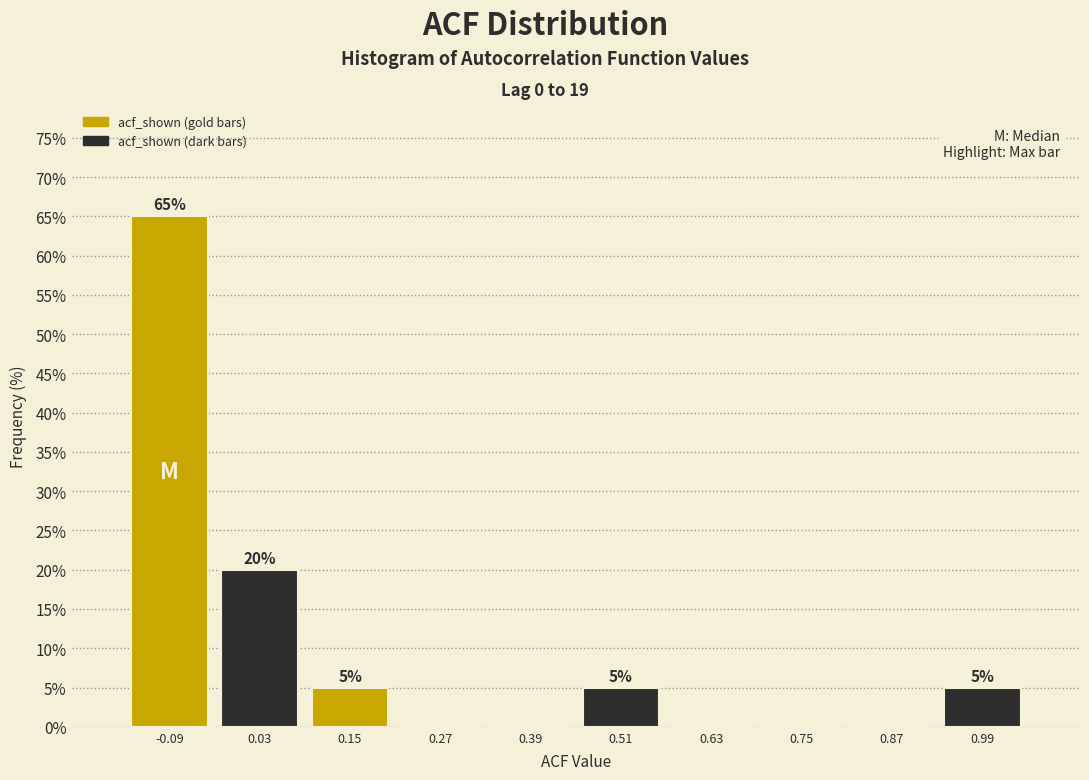

Which range on the x-axis has the tallest bar?

-0.15 to -0.03